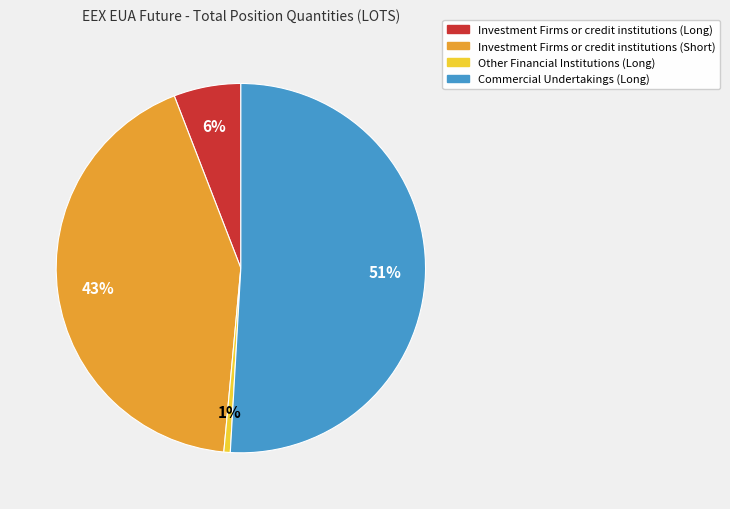

Which has a higher value, Other Financial Institutions (Long) or Investment Firms or credit institutions (Short)?

Investment Firms or credit institutions (Short)